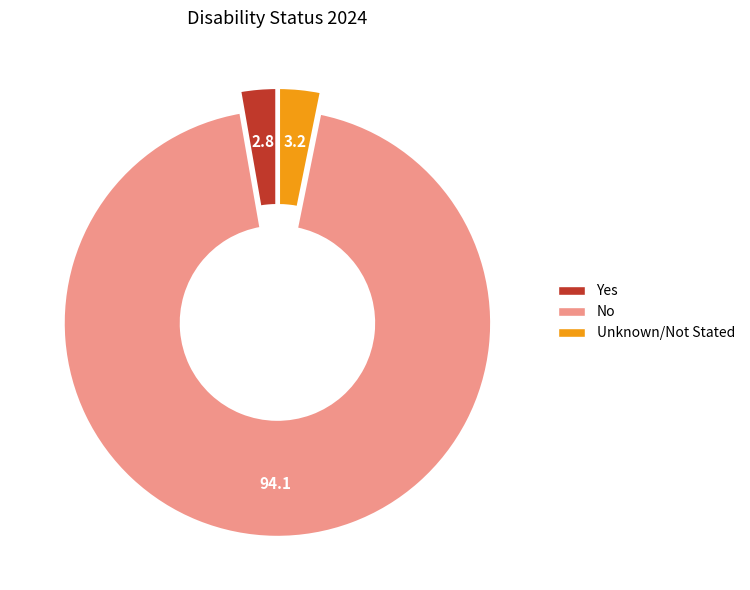

Which has a higher value, No or Unknown/Not Stated?

No